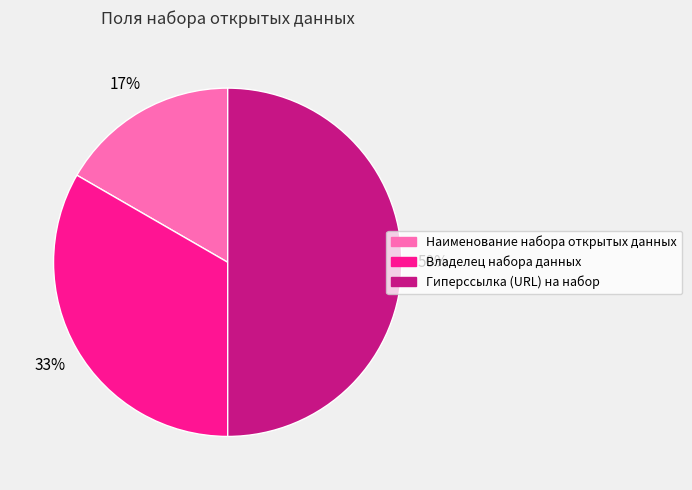

Which category has the biggest portion of the pie?

Гиперссылка (URL) на набор